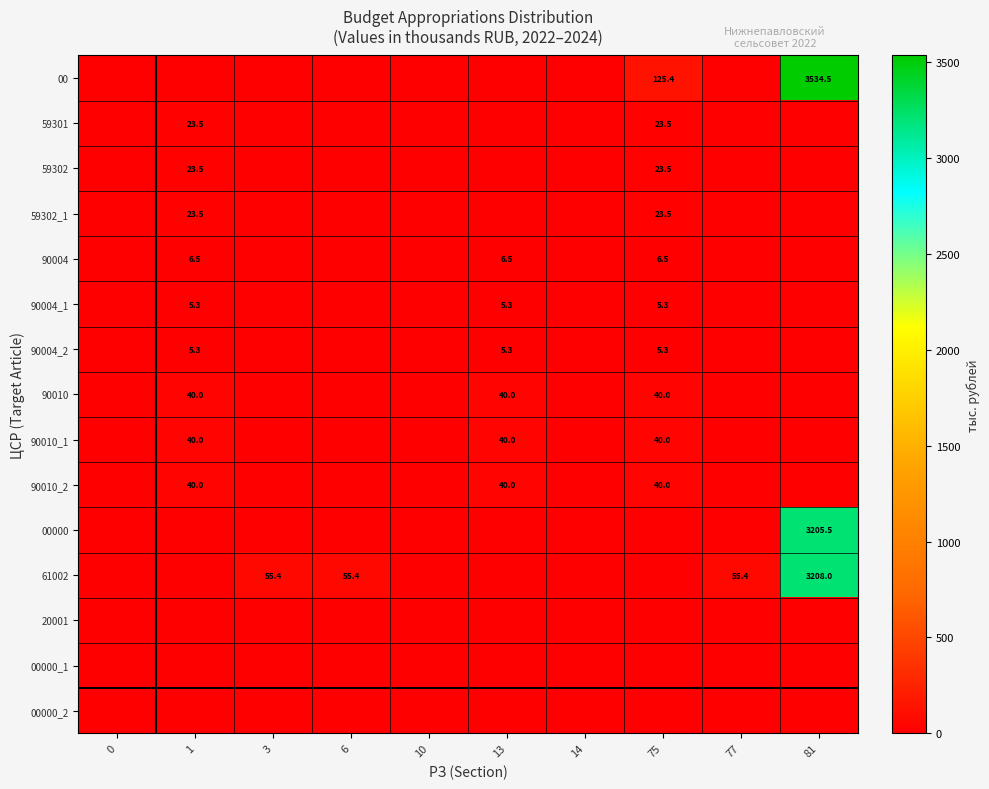

The 90010_1 series shows 63.2 at 1. True or false?

False